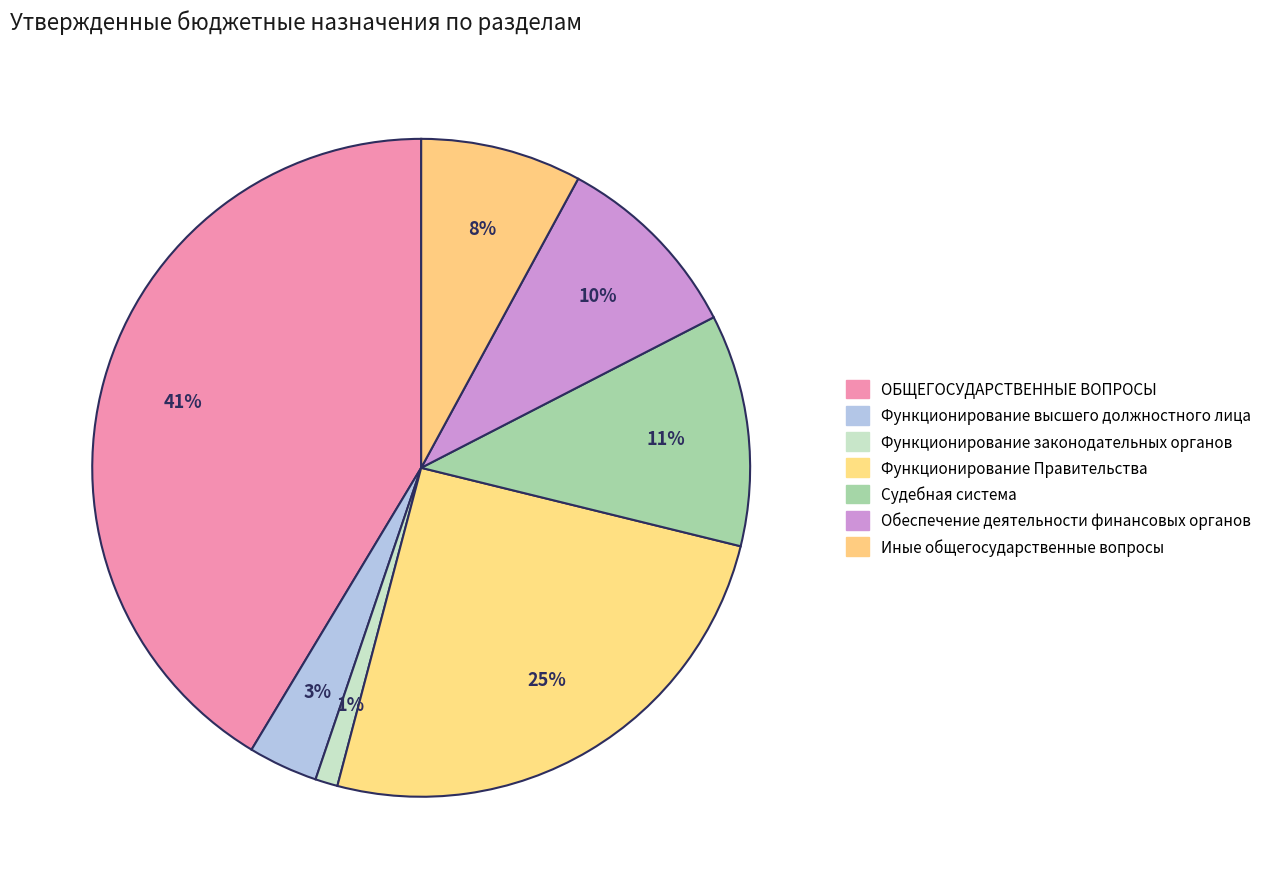

The Иные общегосударственные вопросы slice represents 8% of the pie. True or false?

True